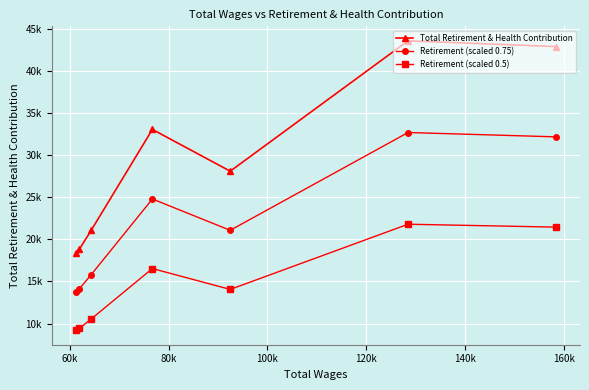

What is the minimum value for Retirement (scaled 0.5)?

9201.0